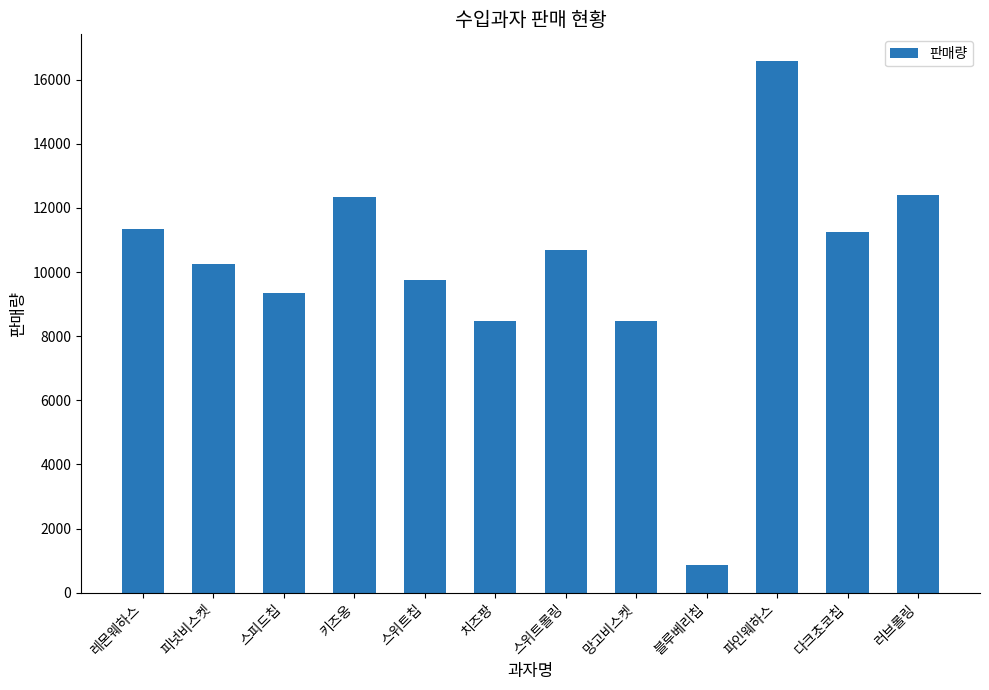

Which category has the highest value across all series?

파인웨하스